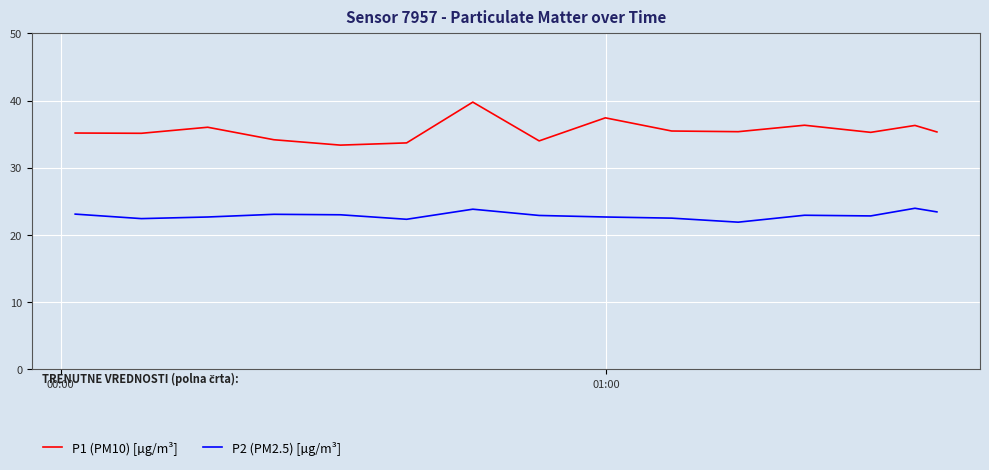

Which series has the widest spread of values?

P1 (PM10) [µg/m³]